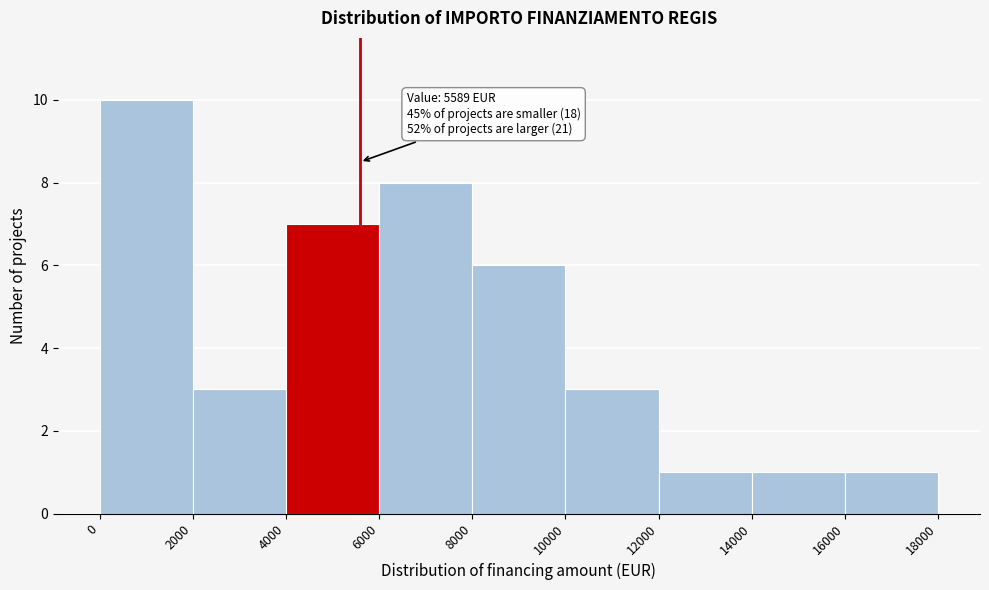

Over which range of the x-axis is the bar tallest?

0 to 2000